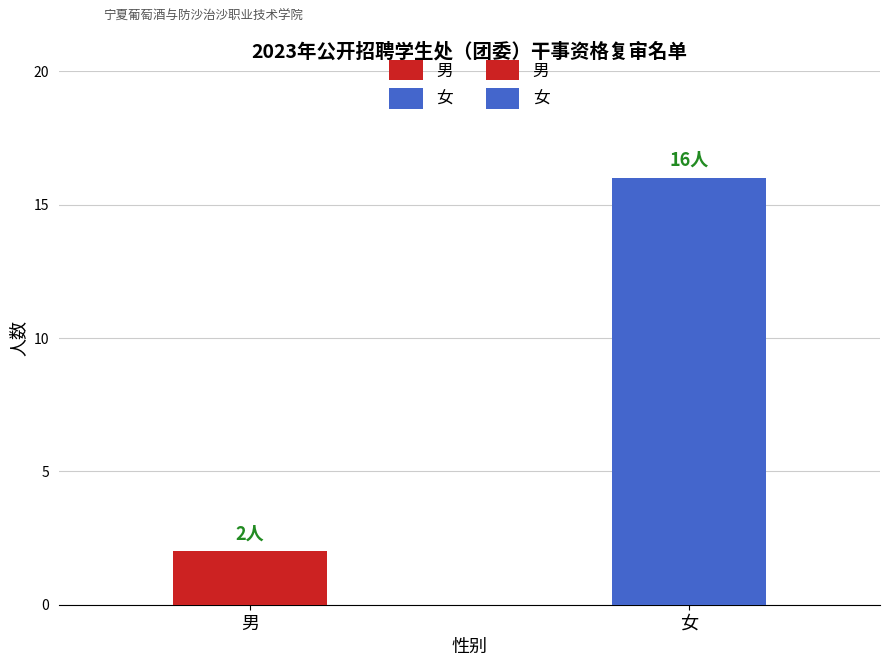

Does the chart contain any negative values?

No